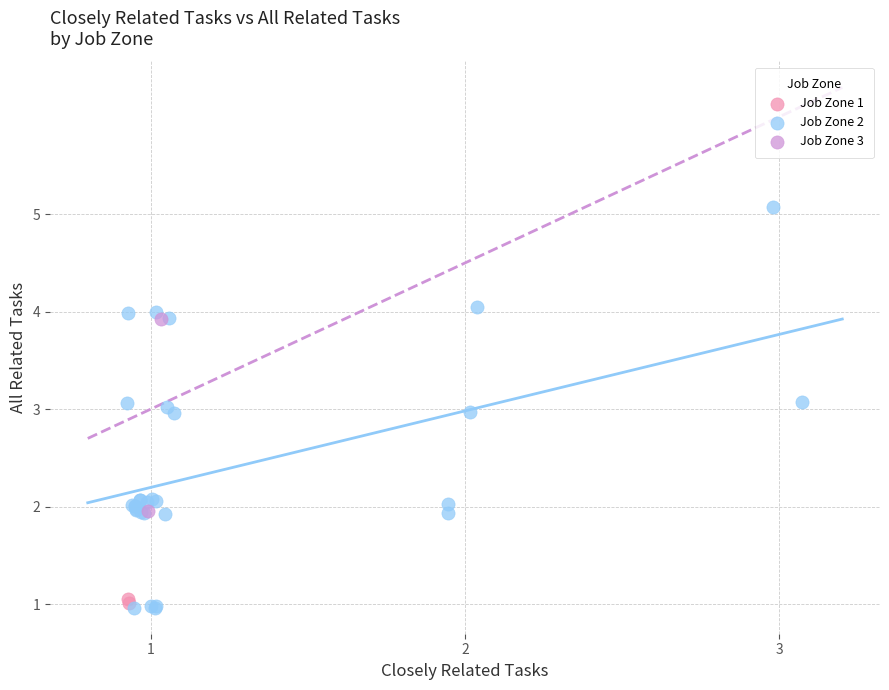

Which series reaches the maximum Y coordinate?

Job Zone 2